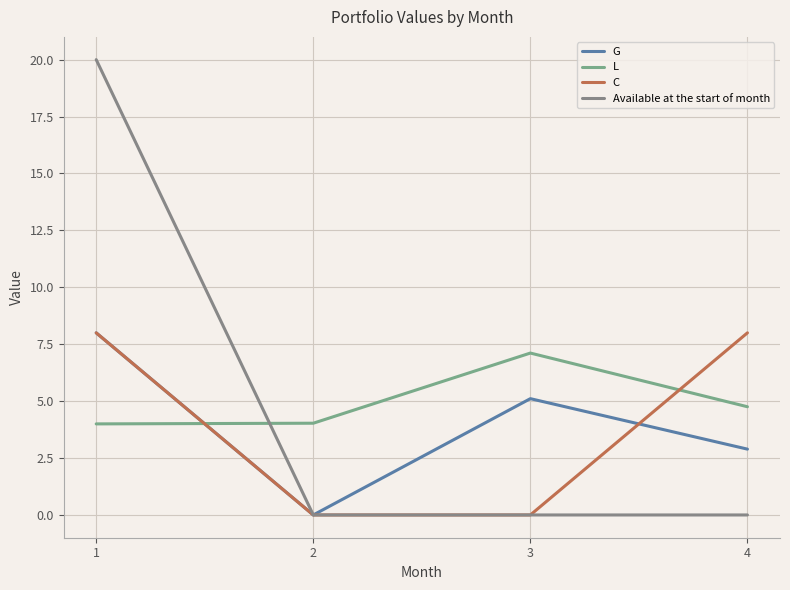

Between 1 and 2, which series saw the biggest shift?

Available at the start of month